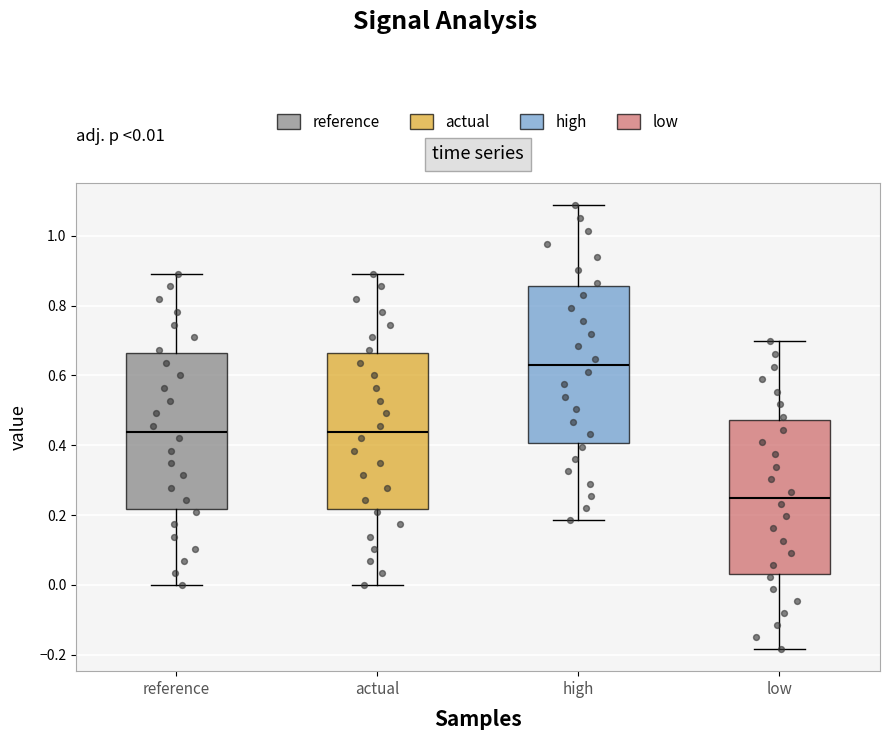

Which box has the highest median line?

high